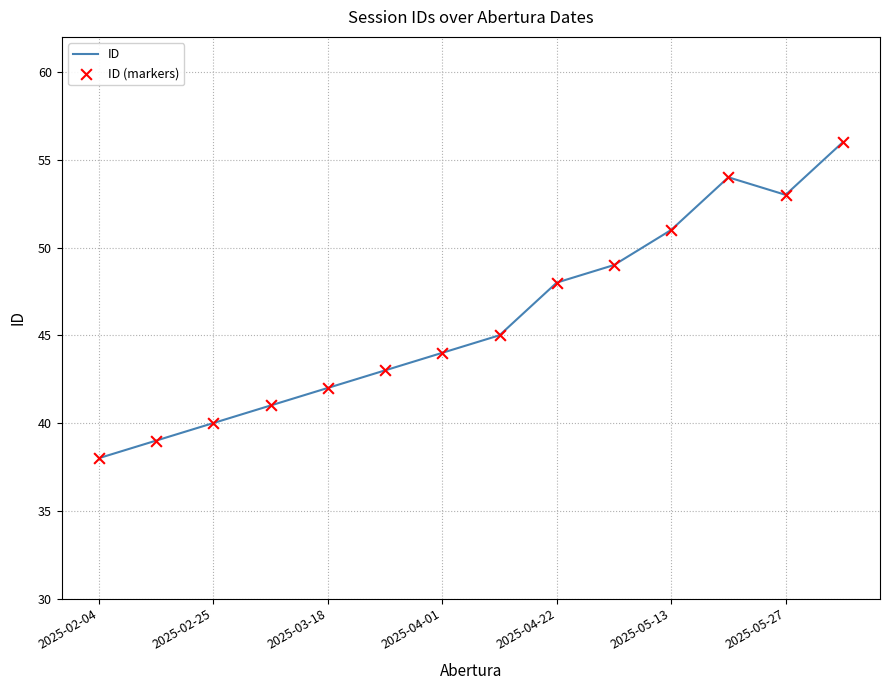

What is the smallest value displayed?

38